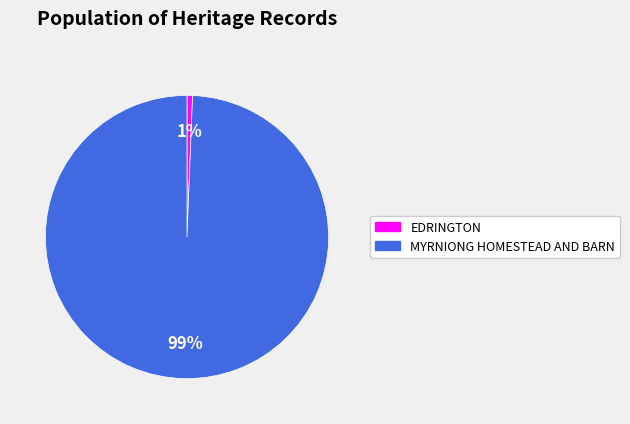

To the nearest percent, what portion does EDRINGTON represent?

1%